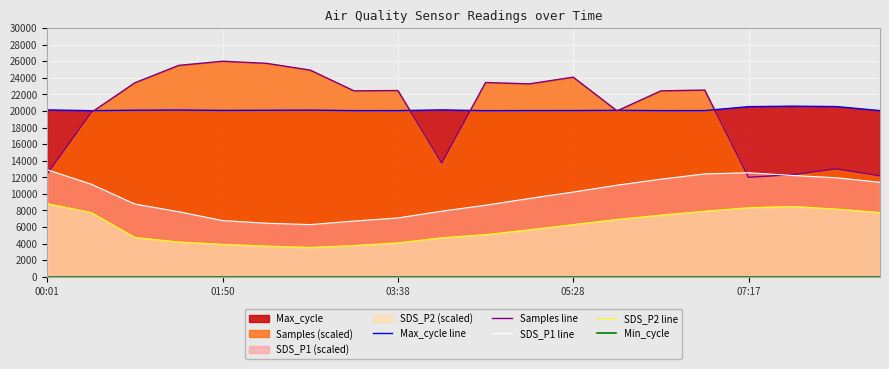

Which series has the largest range (max minus min)?

Samples line